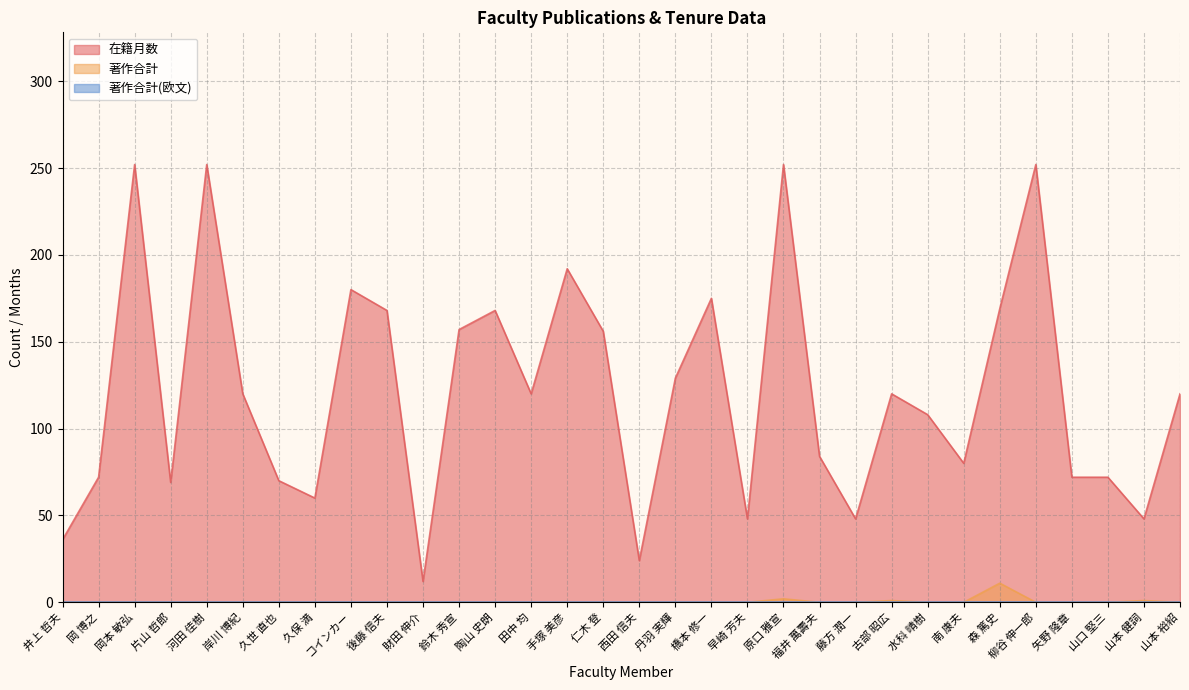

How many values in the 著作合計 series exceed 0?

4